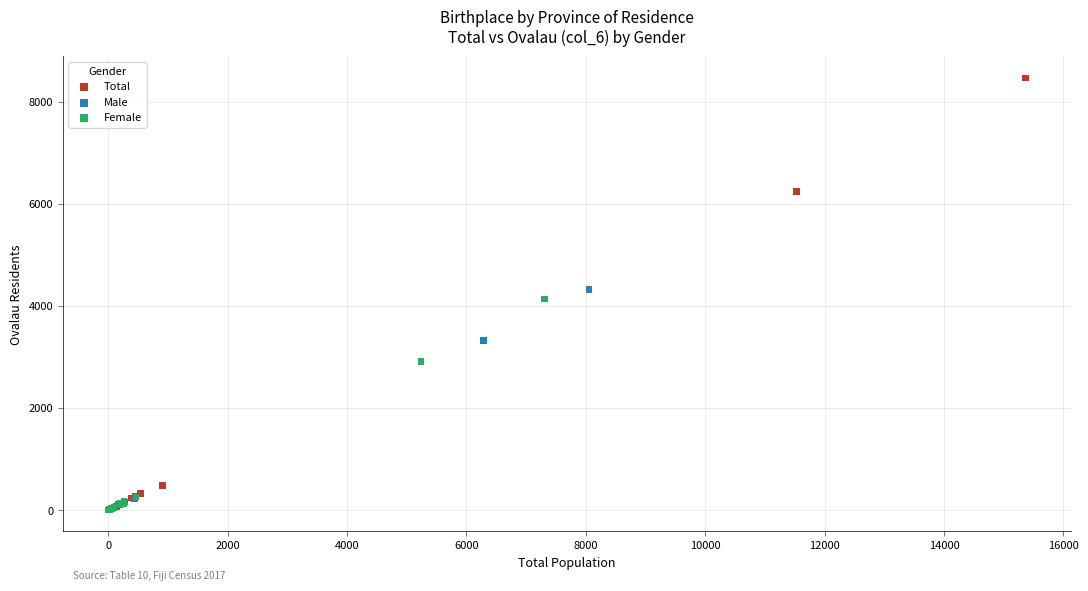

Which series contains the highest Y value?

Total